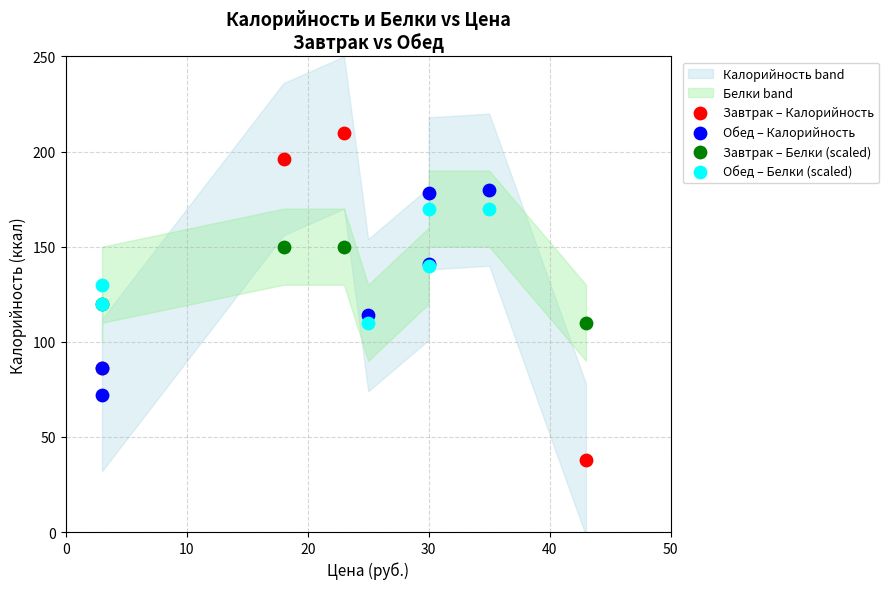

Which series reaches the minimum Y coordinate?

Завтрак – Калорийность